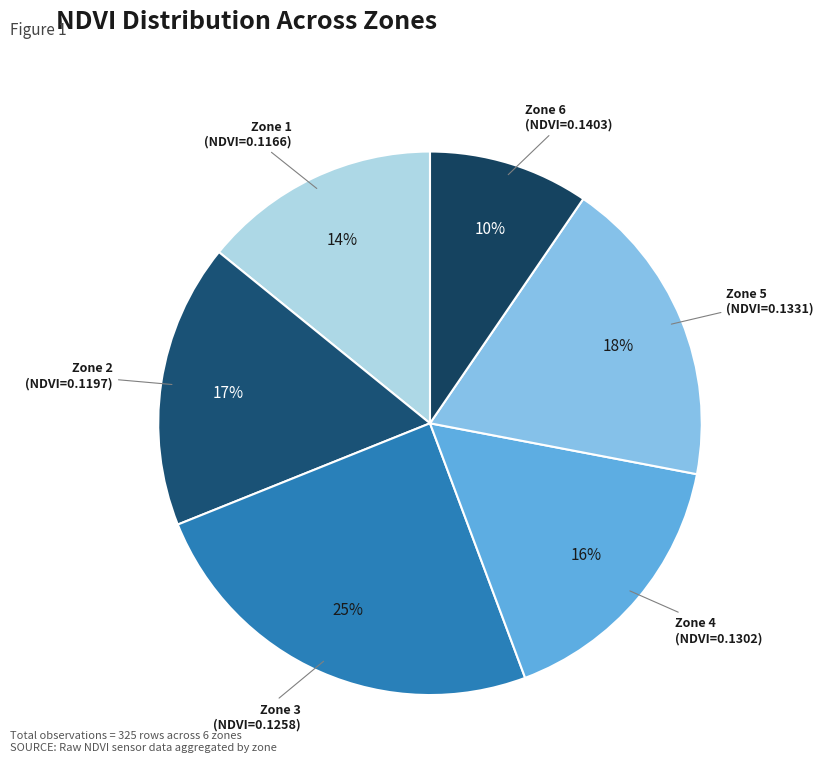

What percentage is the Zone 5 slice, to the nearest percent?

18%